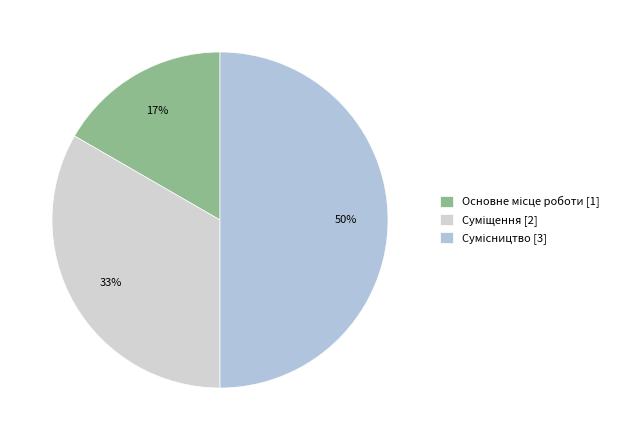

To the nearest percent, what is the average slice percentage?

33%